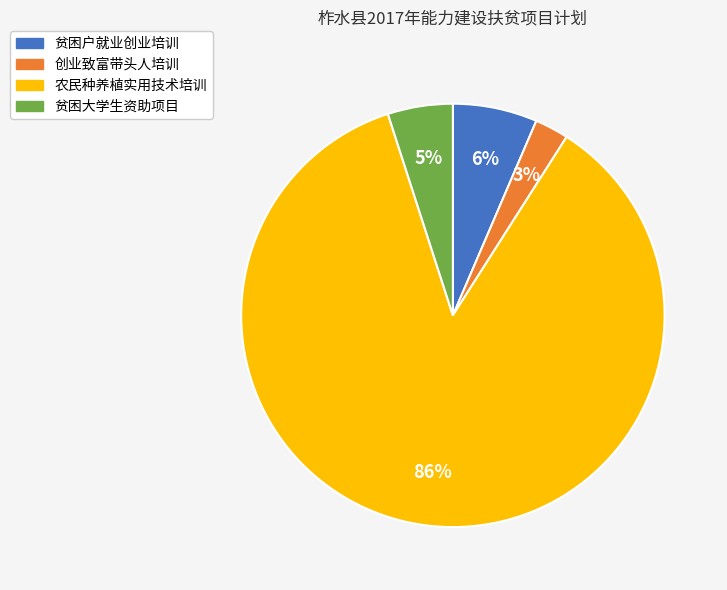

Combined, do 创业致富带头人培训 and 贫困户就业创业培训 account for over 50%?

No